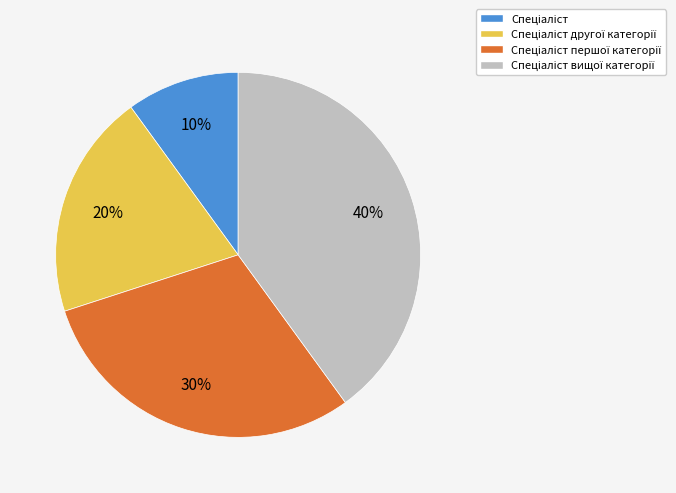

Does any single category account for the majority?

No